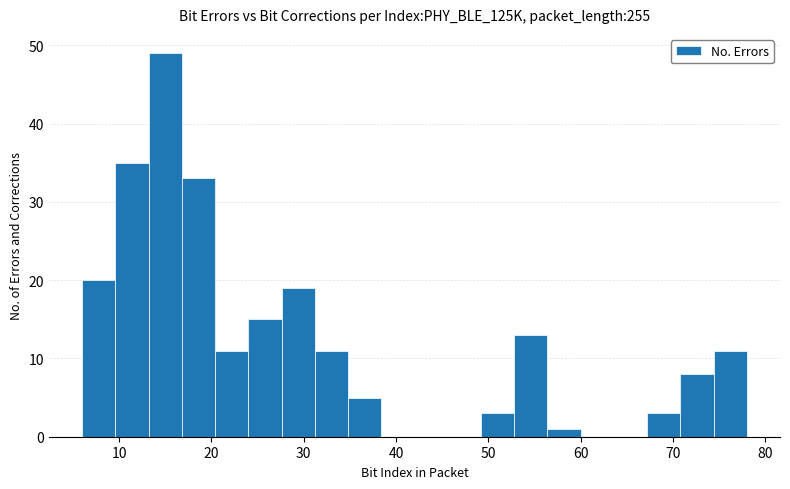

Around what value on the x-axis is the tallest bar? Give the approximate position of its centre, as read against the axis.

15